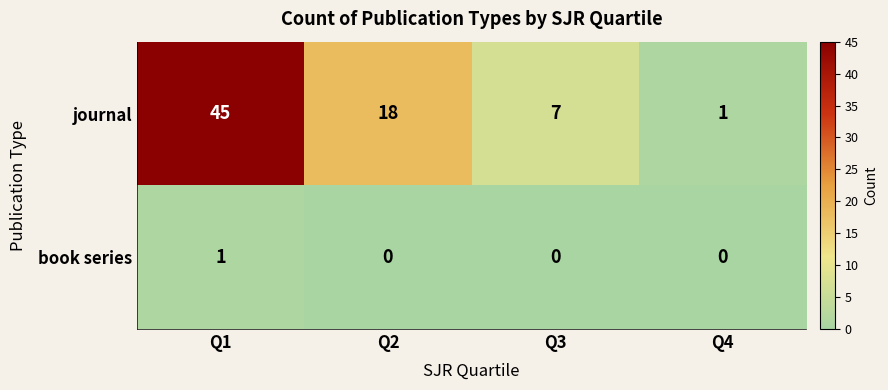

Count the book series values in the range 0 to 1.

4